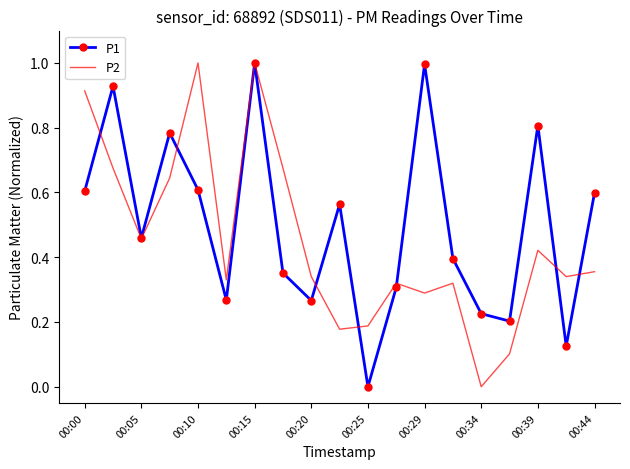

Which series ends up on top after the final intersection of P1 and P2?

P1